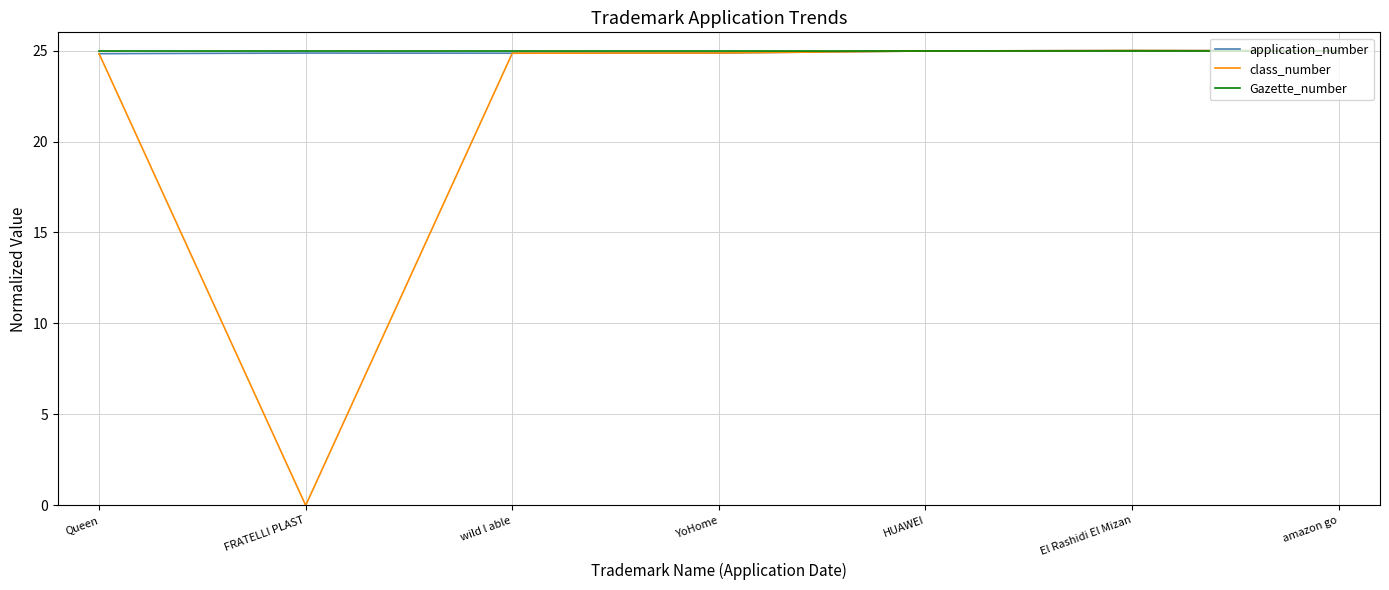

How many lines are shown in the chart?

3